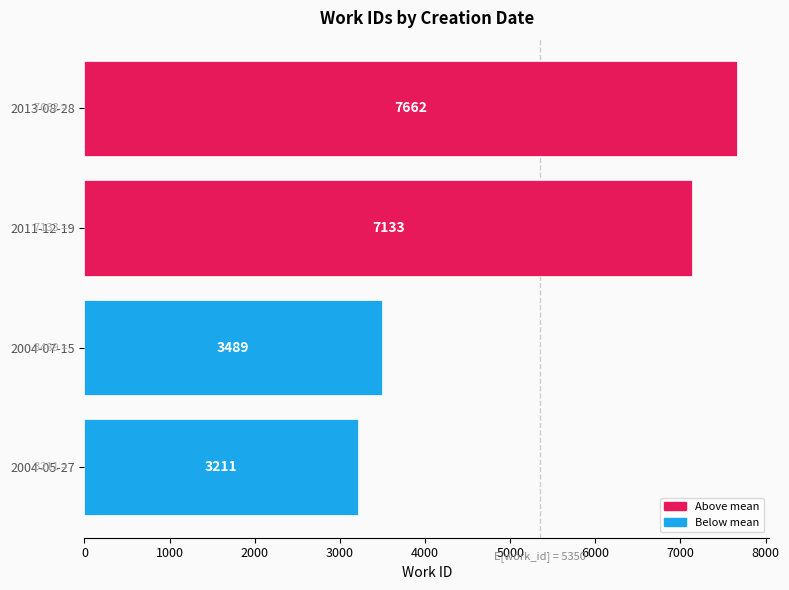

What is the sum of all values?

21495